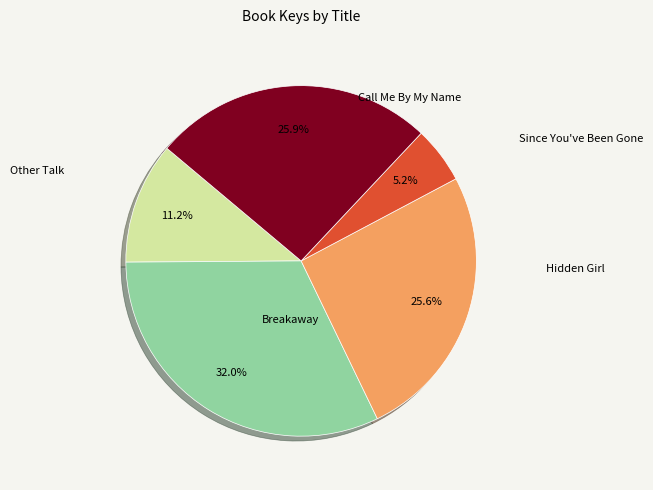

Does any single category account for the majority?

No